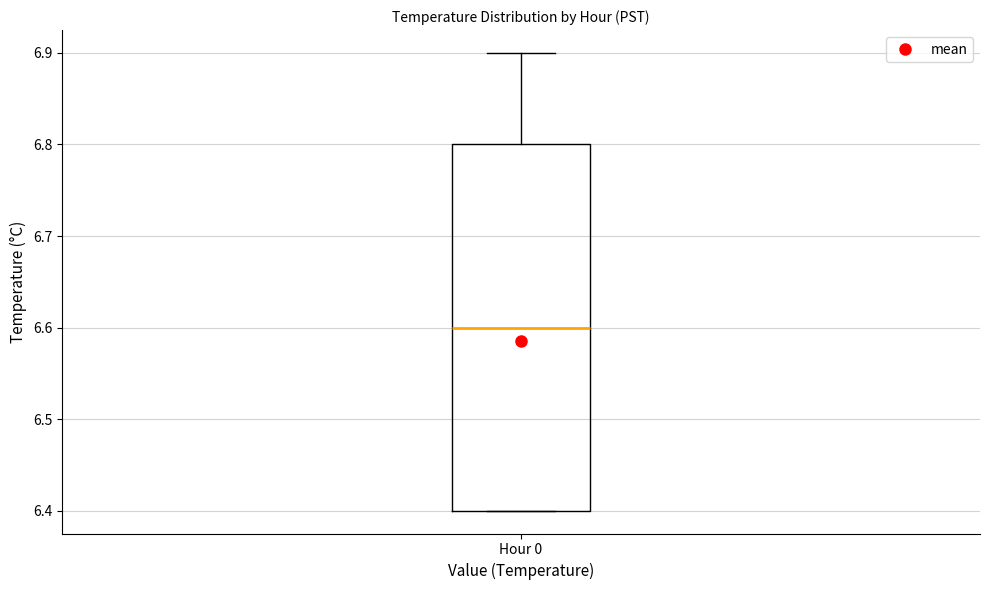

Read this box plot against the y-axis: the position of the median line, the range covered by the box, and the ends of both whiskers. The values are not printed on the chart, so give them approximately, as read against the axis.

median 6.6, box 6.4 to 6.8, whiskers 6.4 to 6.9